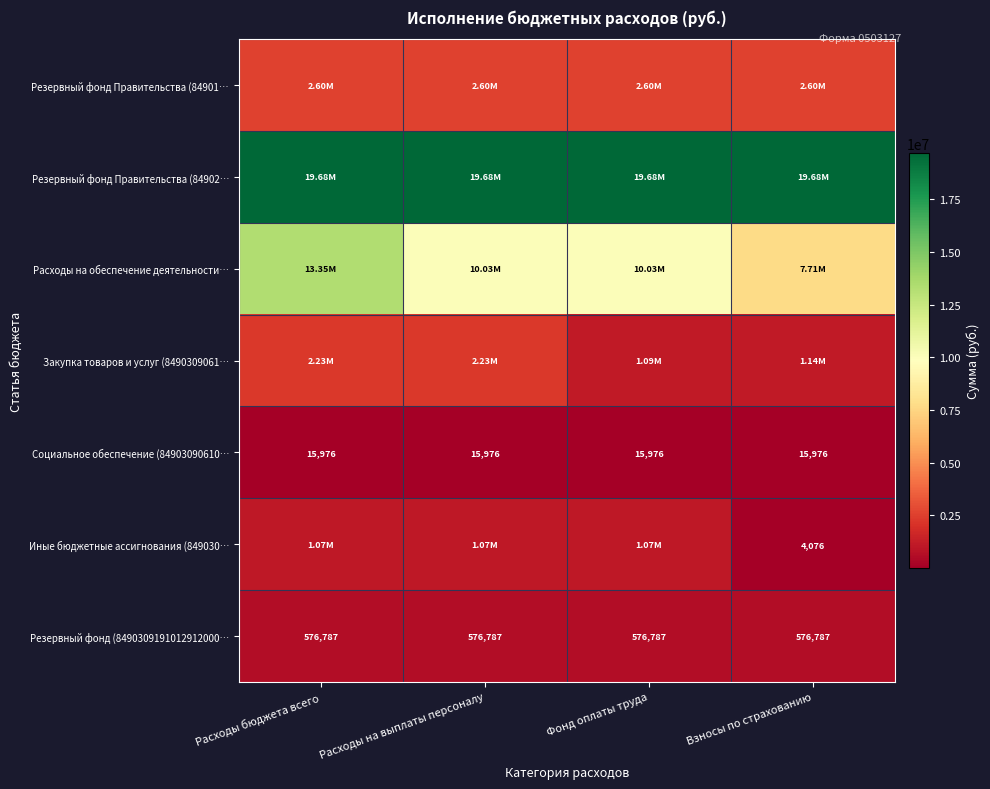

The Резервный фонд Правительства (84902… series shows 19677214.0 at Расходы бюджета всего. True or false?

True